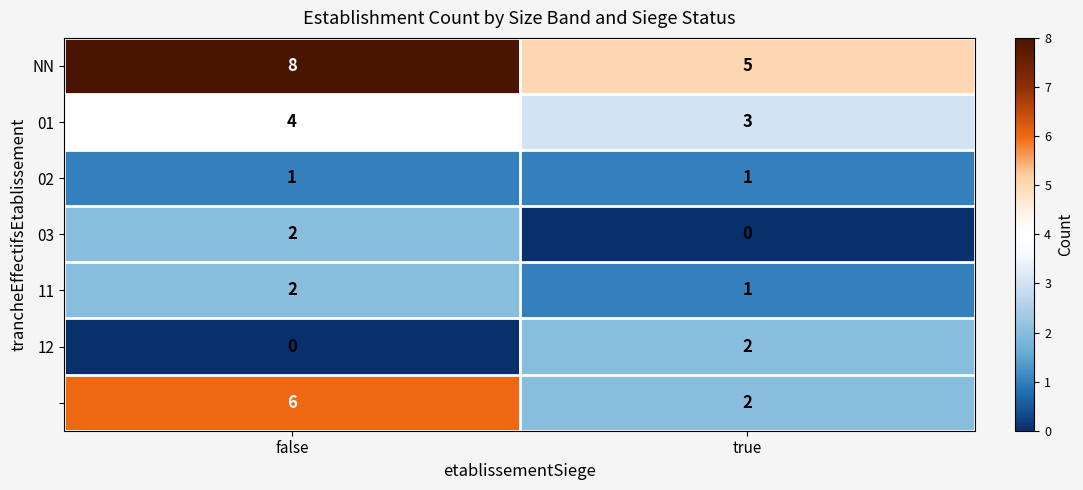

What is the spread (max minus min) of values at false?

8